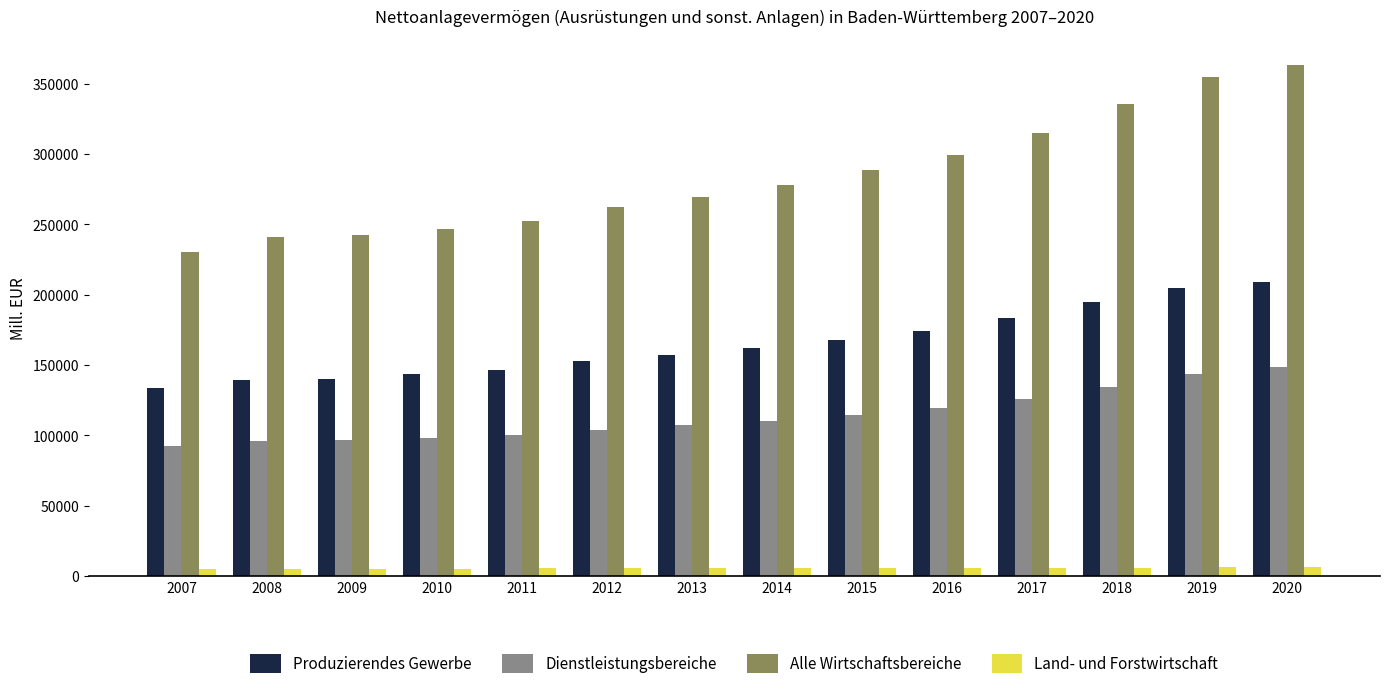

What is the value of the Land- und Forstwirtschaft bar at the 14th from the left?

6295.3